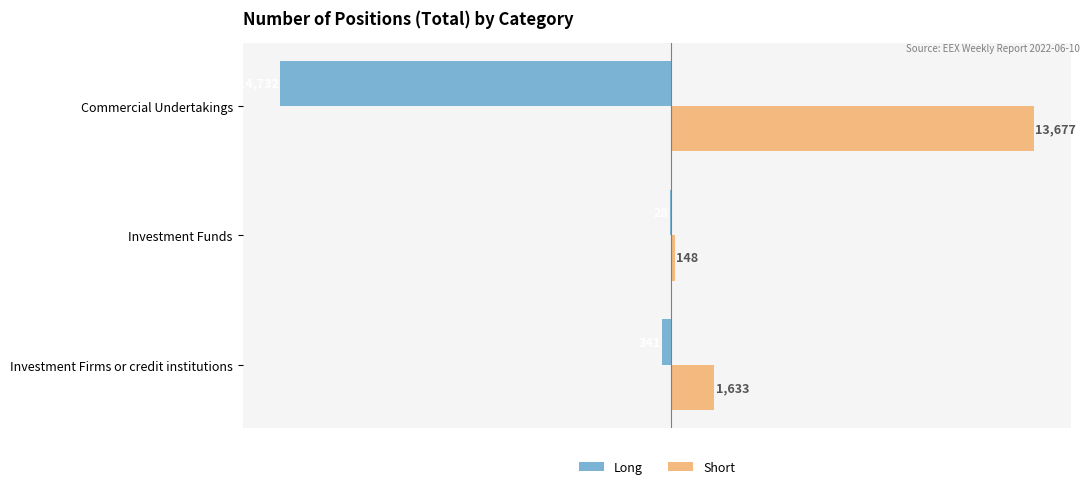

Where is Long nearest to the value -7380?

Investment Firms or credit institutions